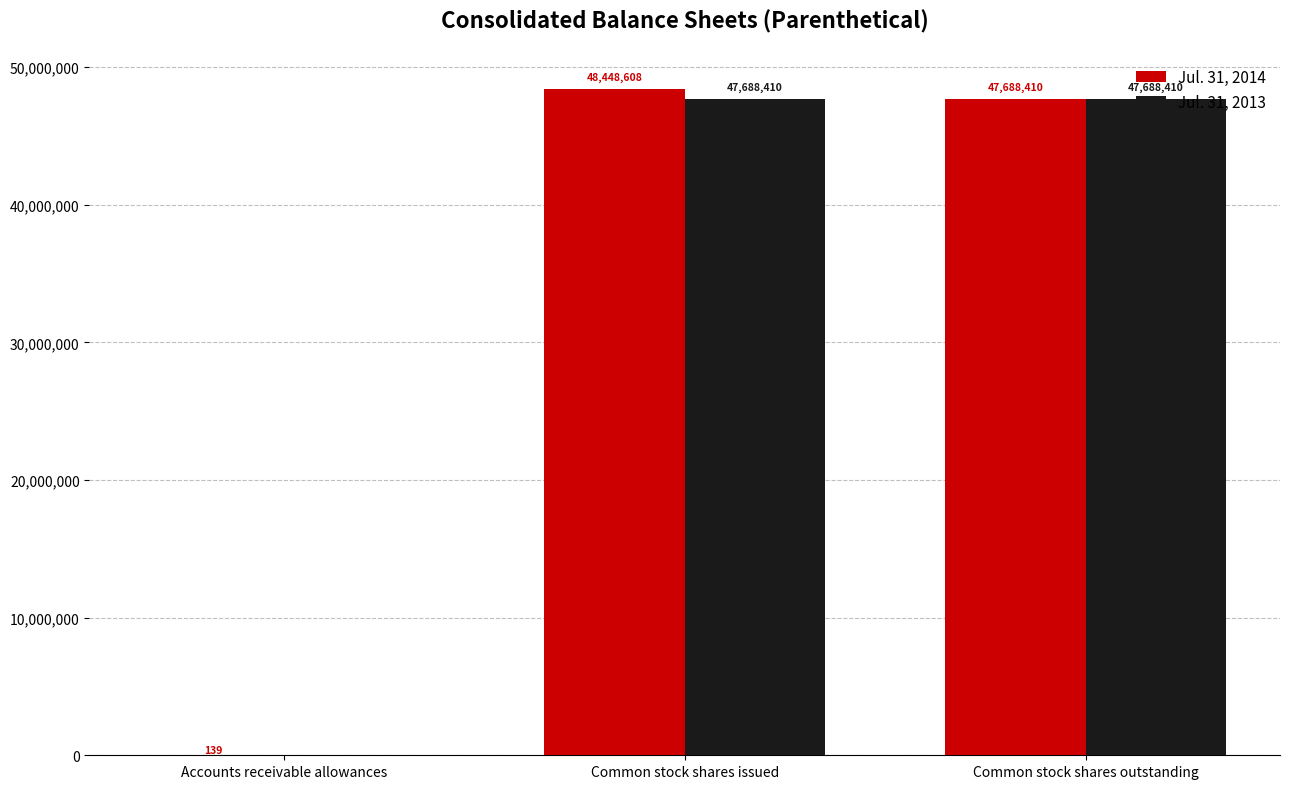

Reading right to left, list all the values displayed in this chart.

Jul. 31, 2014: 47688410	48448608	139
Jul. 31, 2013: 47688410	47688410	0